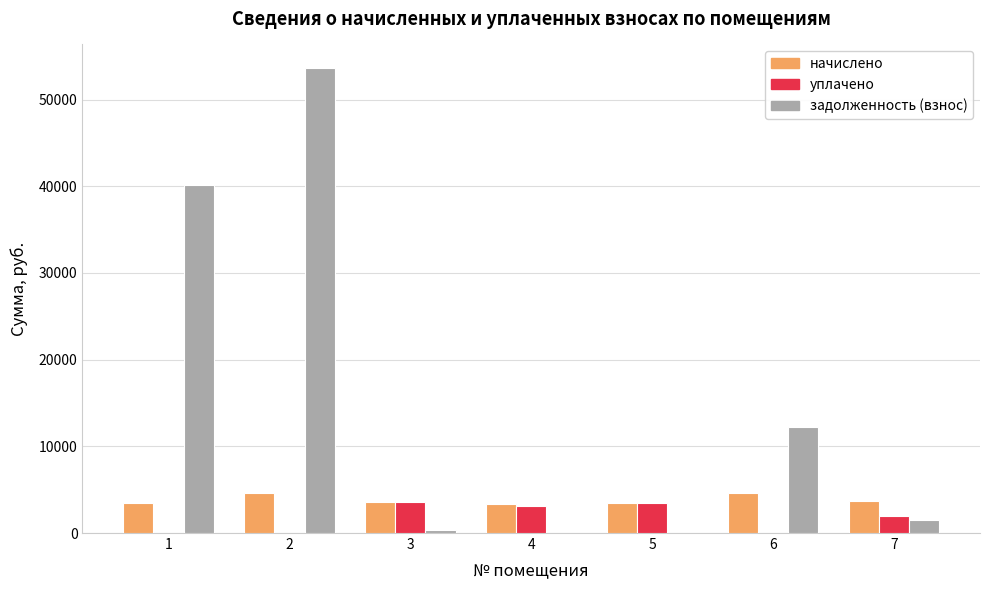

Are the bars grouped side by side (vs. stacked)?

Yes